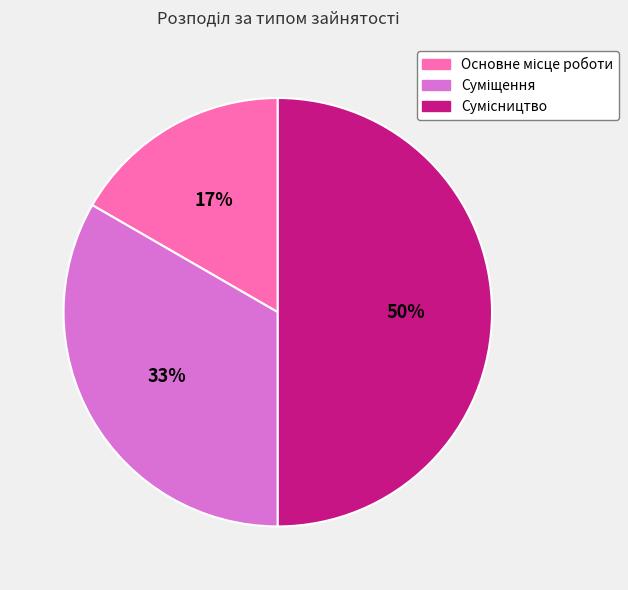

To the nearest percent, what is the difference between the largest and smallest slice percentages?

33%